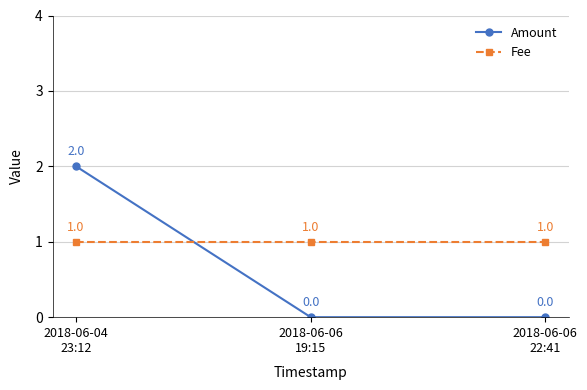

How many lines are shown in the chart?

2